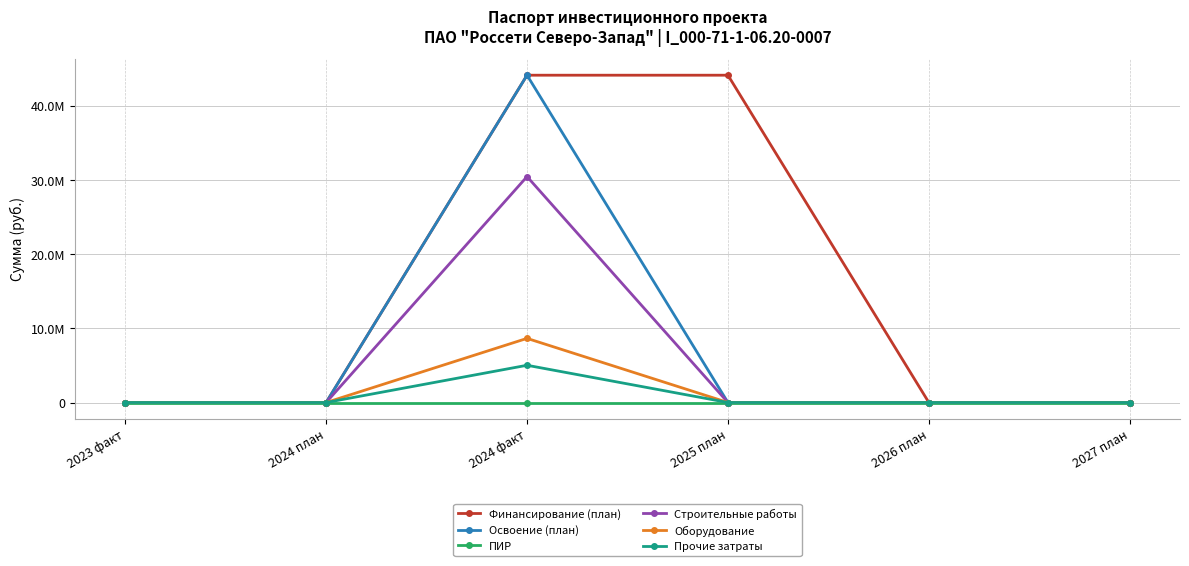

Does the chart have visible grid lines?

Yes